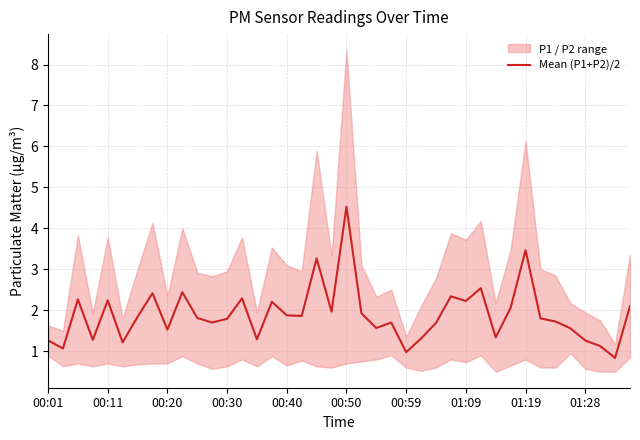

What is the maximum value for Mean (P1+P2)/2?

4.5